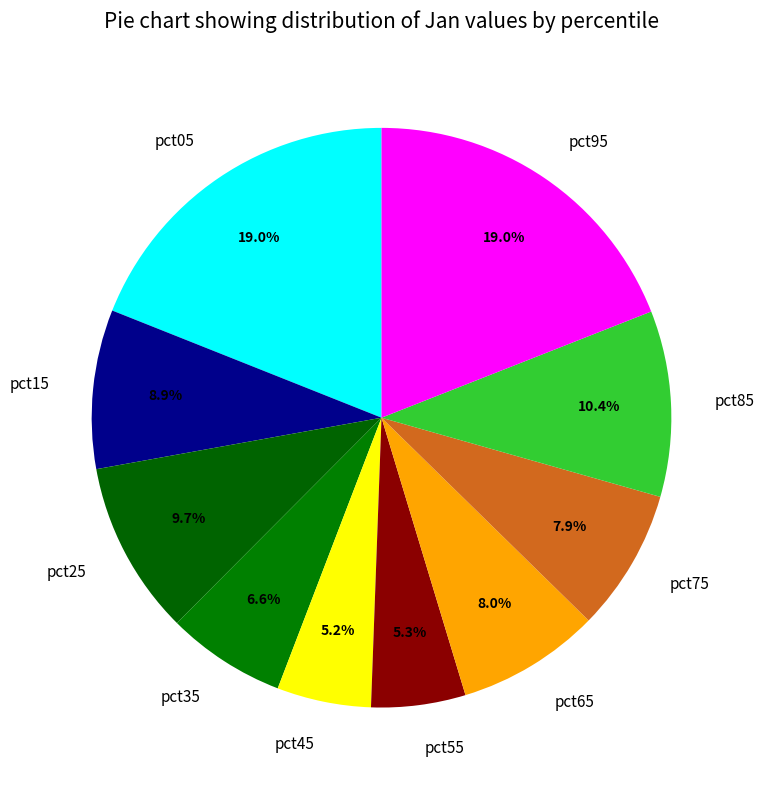

Count the number of slices in the pie.

10